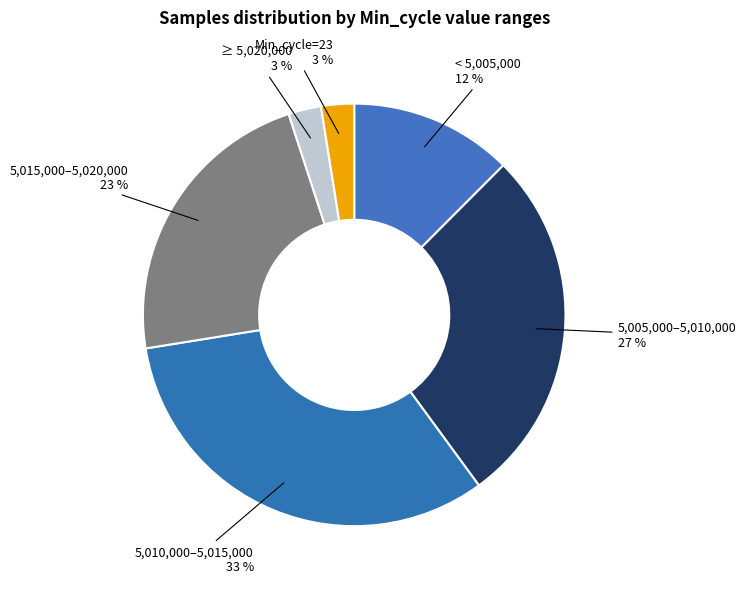

Is the sum of 5,005,000–5,010,000 and Min_cycle=23 greater than half?

No